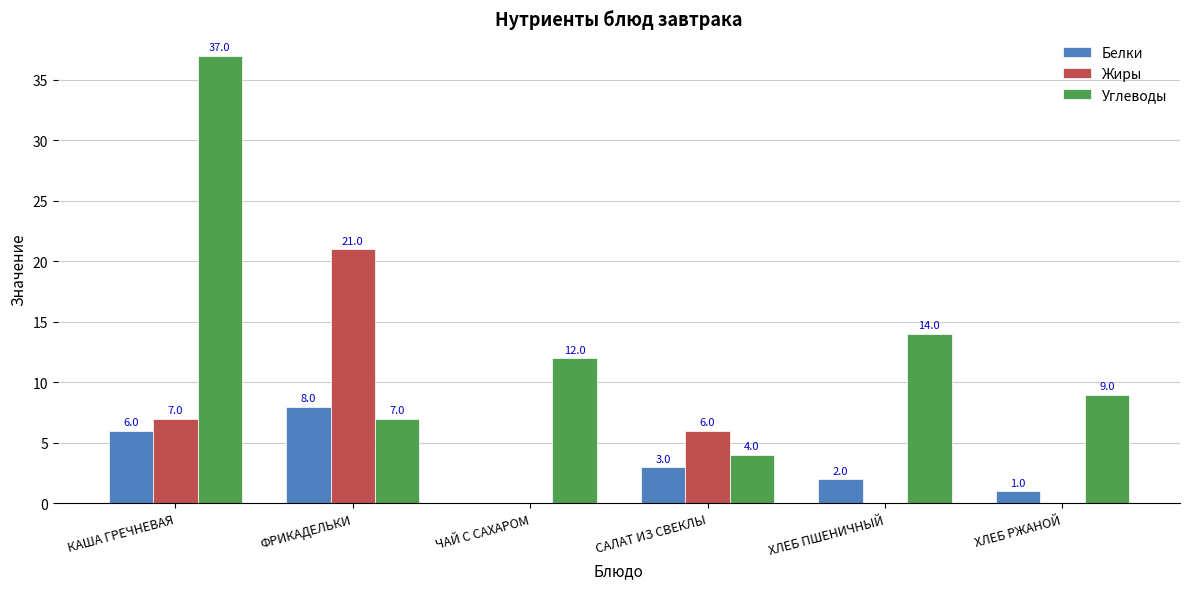

How many groups of bars are there?

6